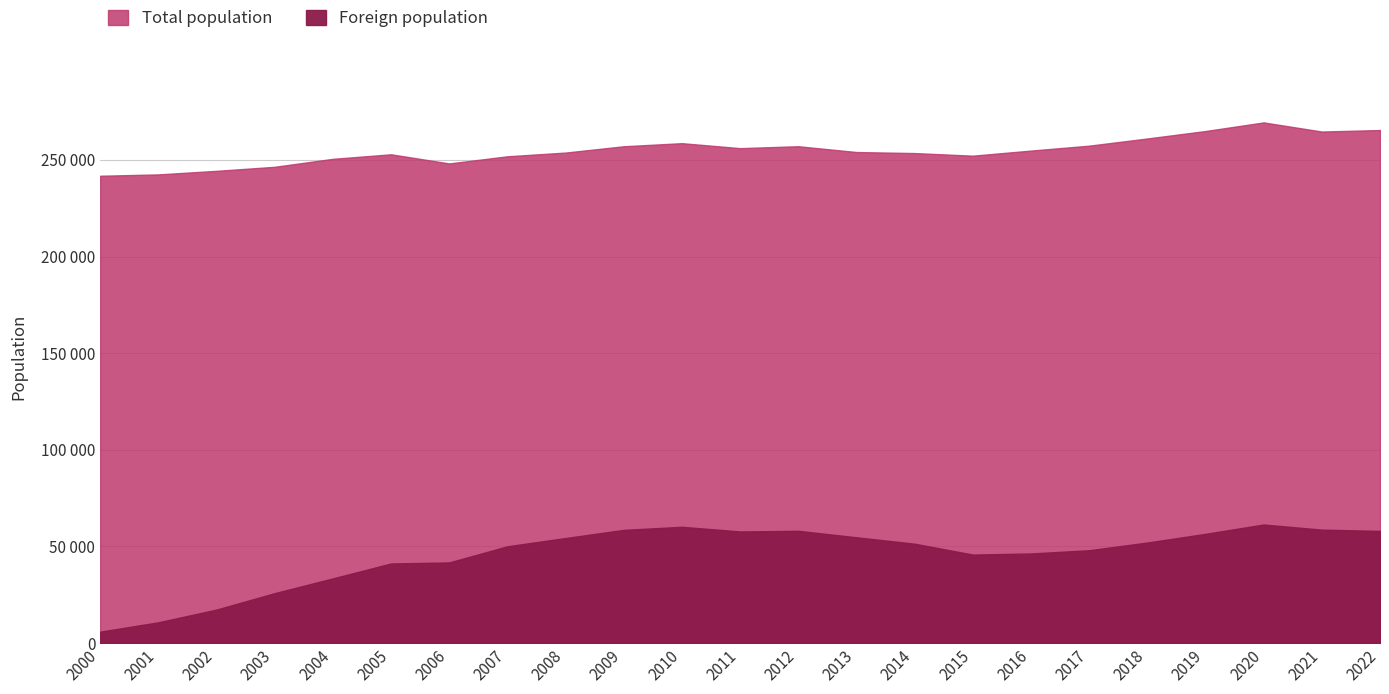

How many data points in Foreign population are less than 51410?

11